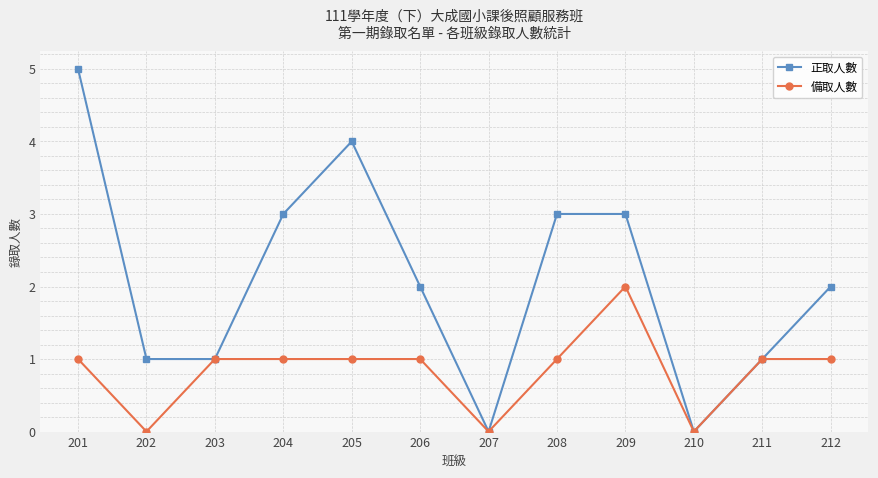

Reading right to left, what are all the values shown in this chart?

正取人數: 212=2	211=1	210=0	209=3	208=3	207=0	206=2	205=4	204=3	203=1	202=1	201=5
備取人數: 212=1	211=1	210=0	209=2	208=1	207=0	206=1	205=1	204=1	203=1	202=0	201=1